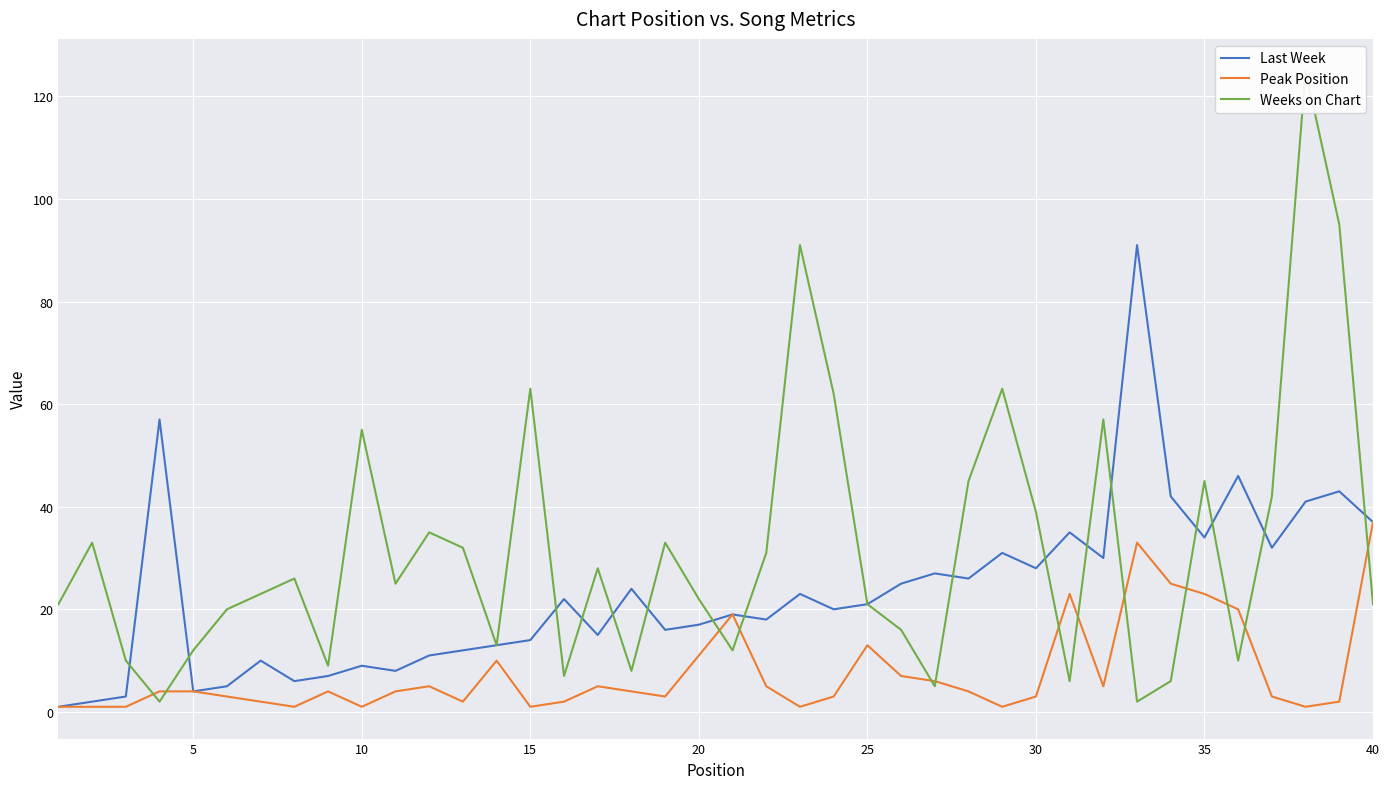

What is the average value of the Weeks on Chart series?

32